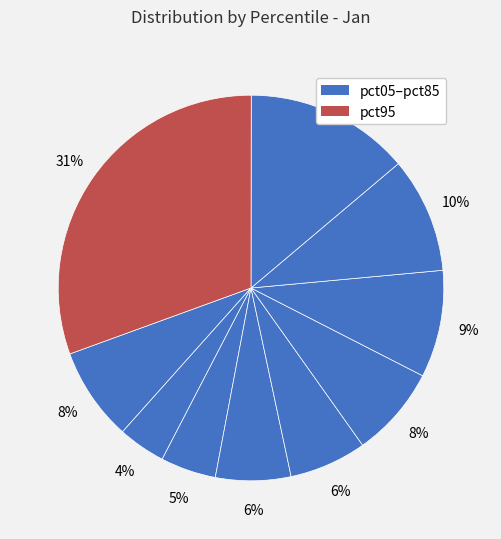

Count the number of slices in the pie.

10